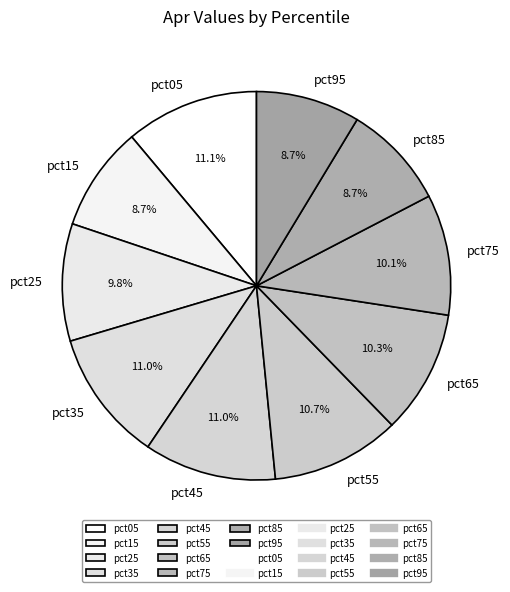

What portion of the pie excludes pct05?

88.9%